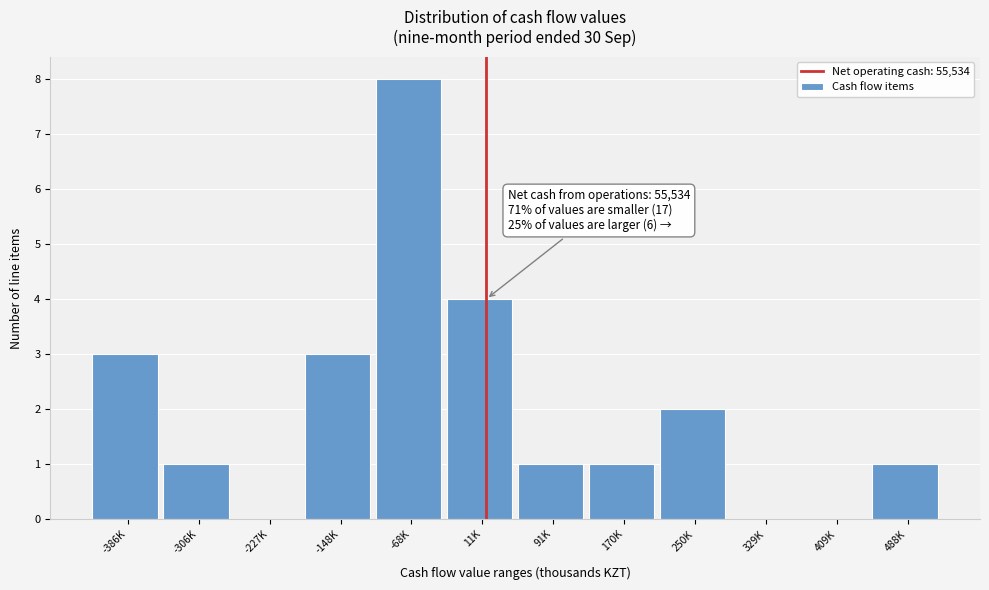

Reading left to right, what are all the values shown in this chart?

-386K=3	-306K=1	-227K=0	-148K=3	-68K=8	11K=4	91K=1	170K=1	250K=2	329K=0	409K=0	488K=1